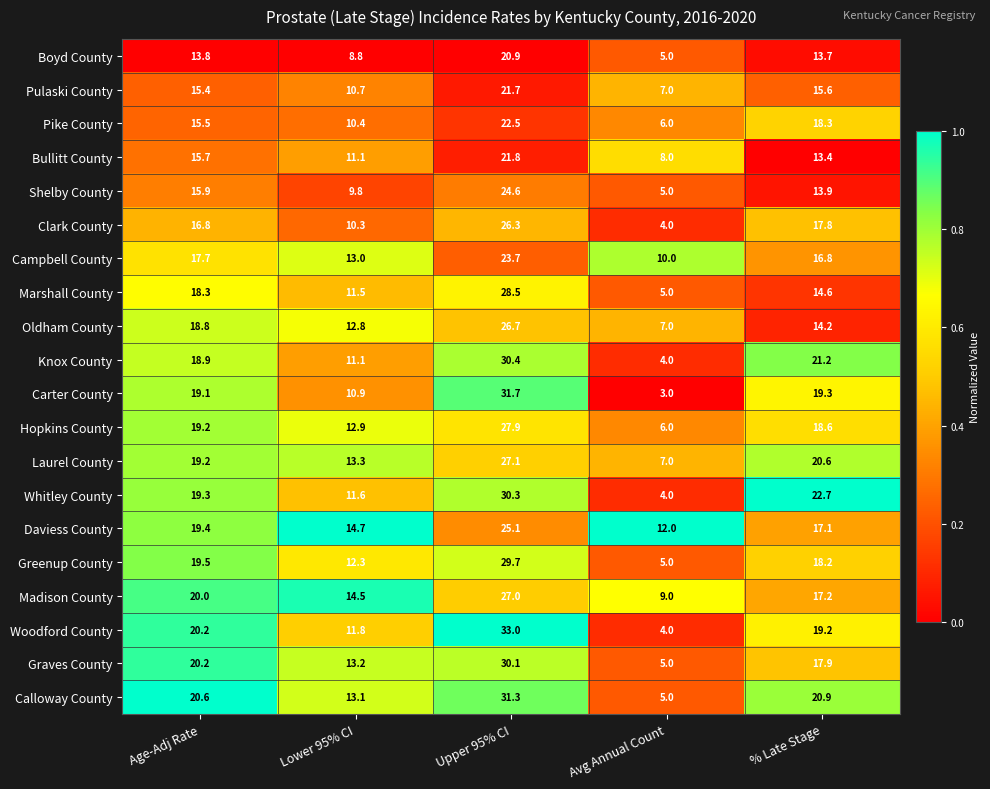

Which series has the largest total across all categories?

Calloway County